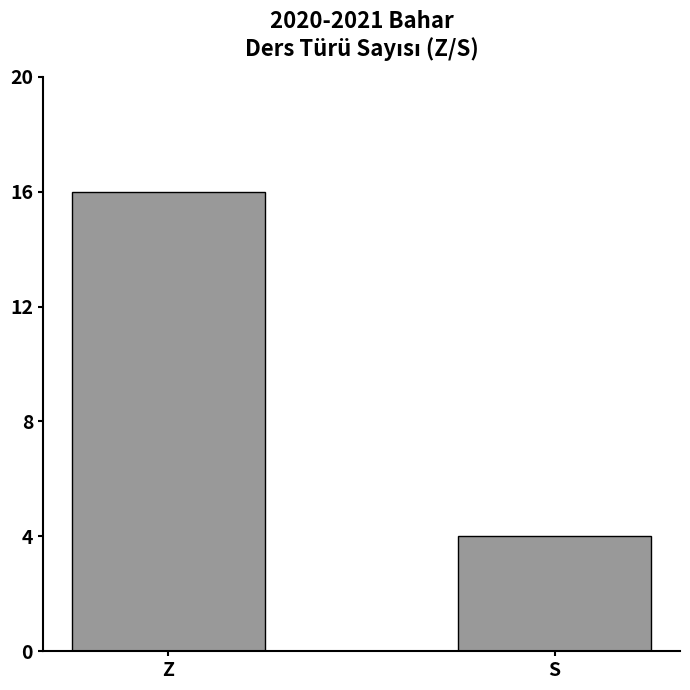

Reading left to right, what are all the values shown in this chart?

Z=16	S=4